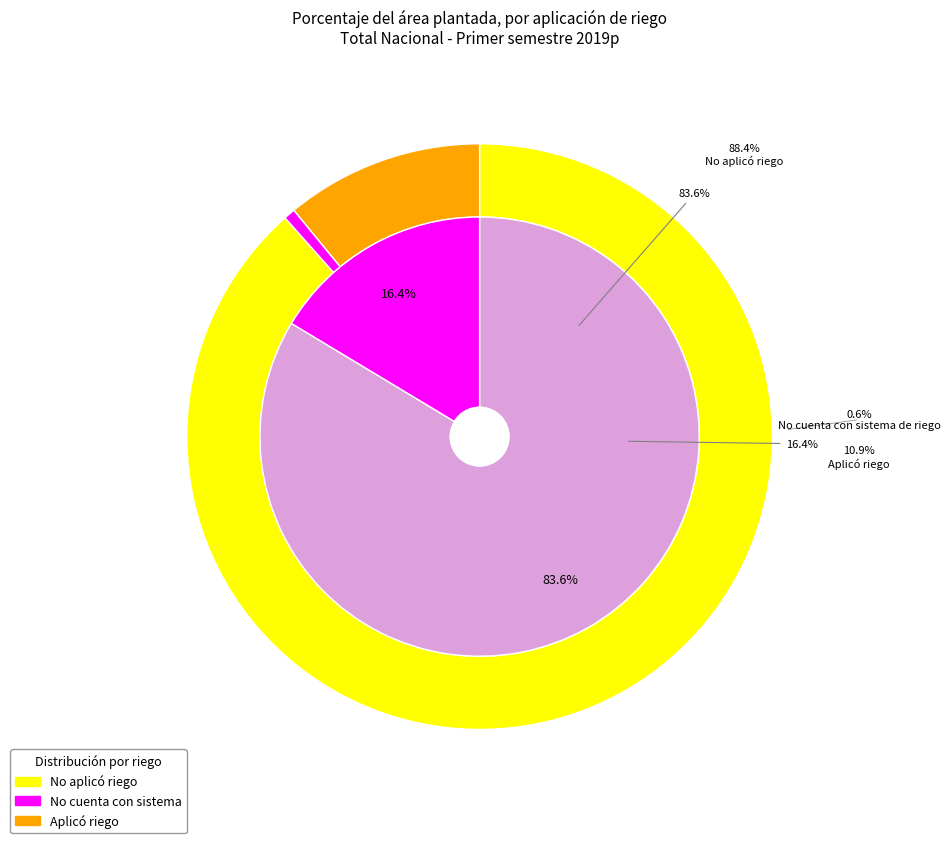

Do No cuenta con sistema de riego and No aplicó riego together represent more than half of the pie?

Yes